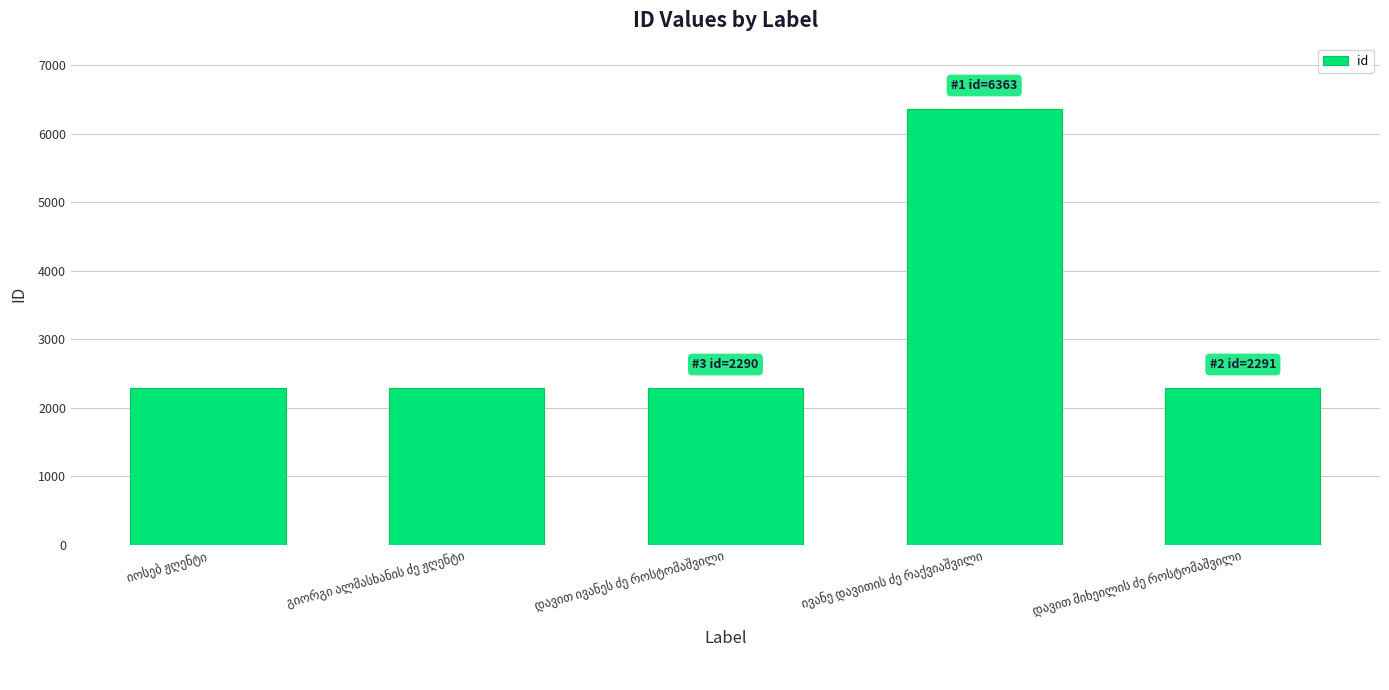

What is the smallest value displayed?

2288